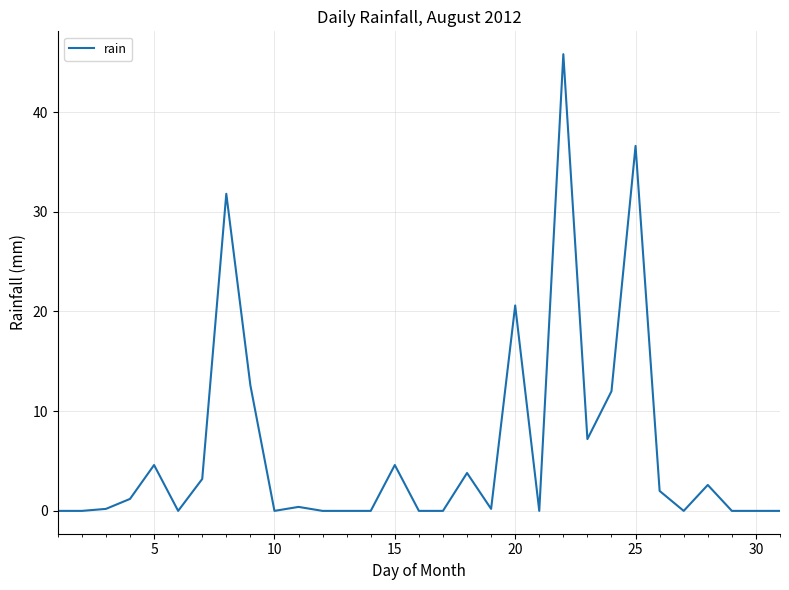

What is the difference between the maximum and minimum values?

45.8